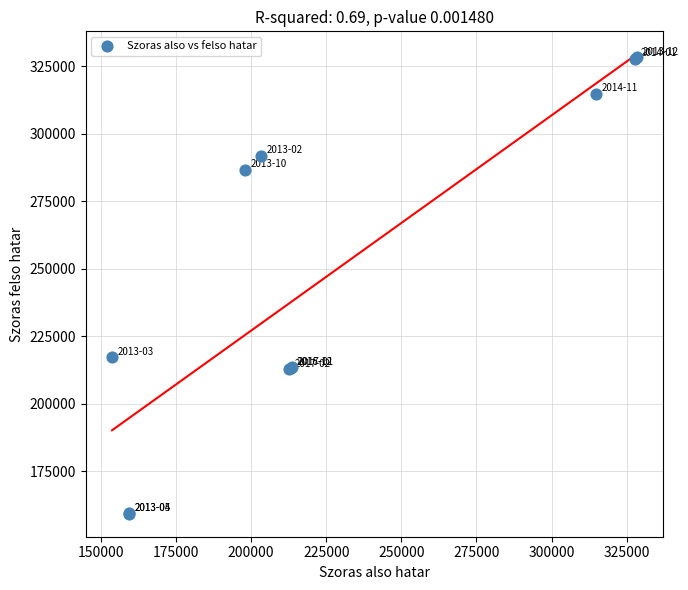

What Y value in the scatter plot is closest to 243780?

217133